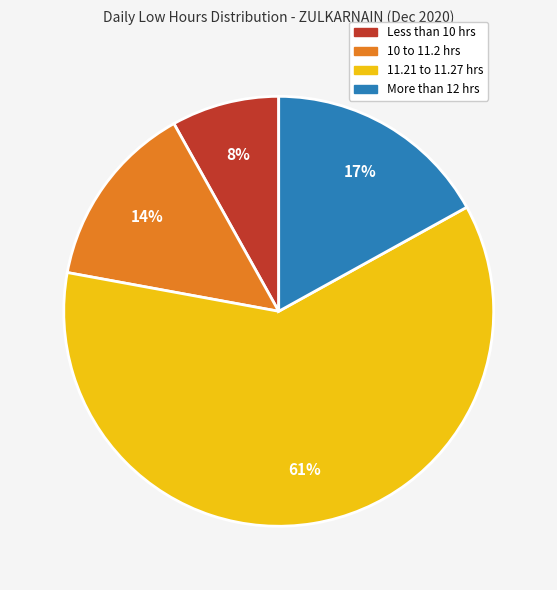

Does any single category account for the majority?

Yes